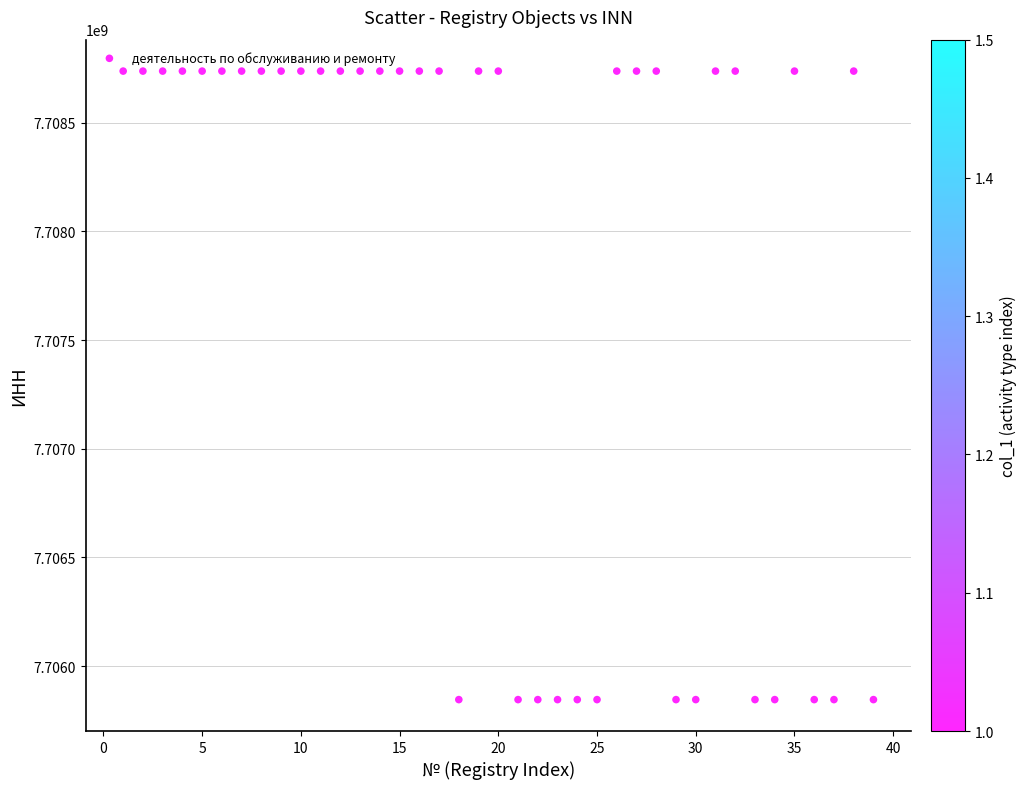

What is the range of Y values (max minus min)?

2891778